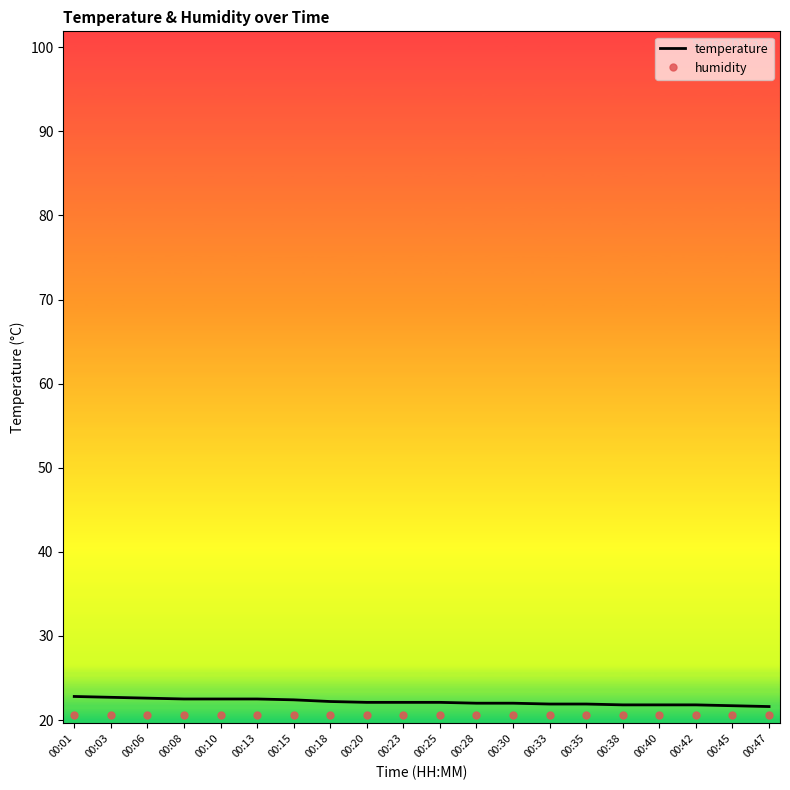

What is the spread (max minus min) of values at 00:01?

2.2